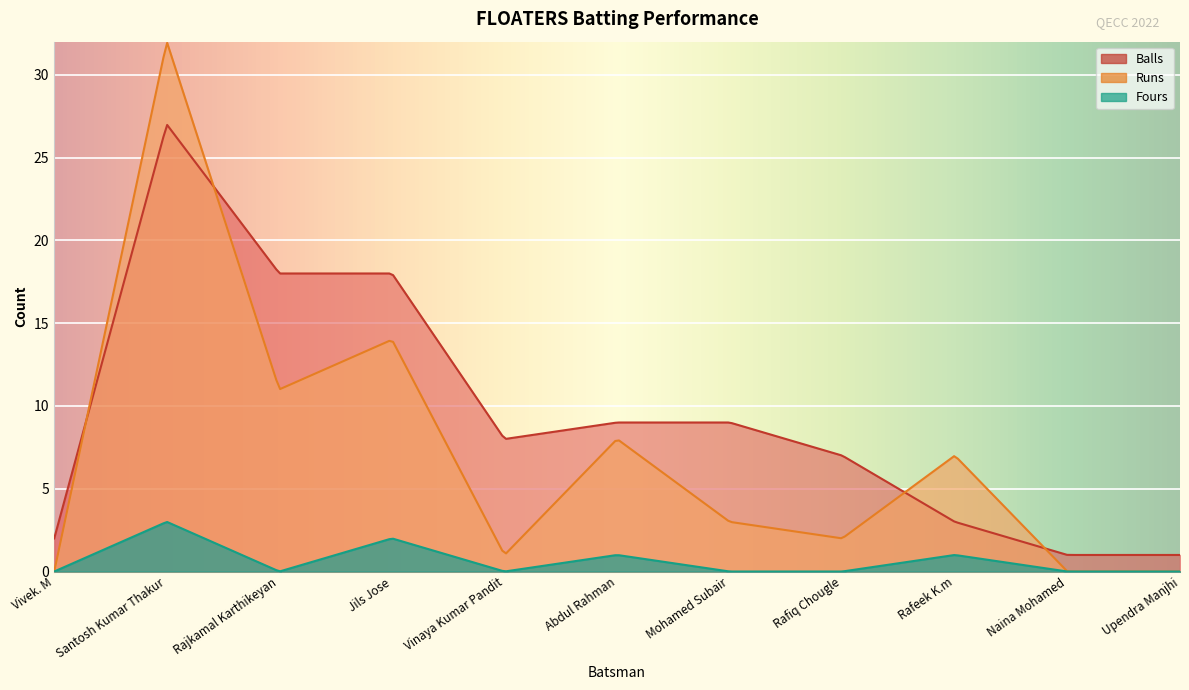

What is the label of the 3rd point from the left?

Rajkamal Karthikeyan